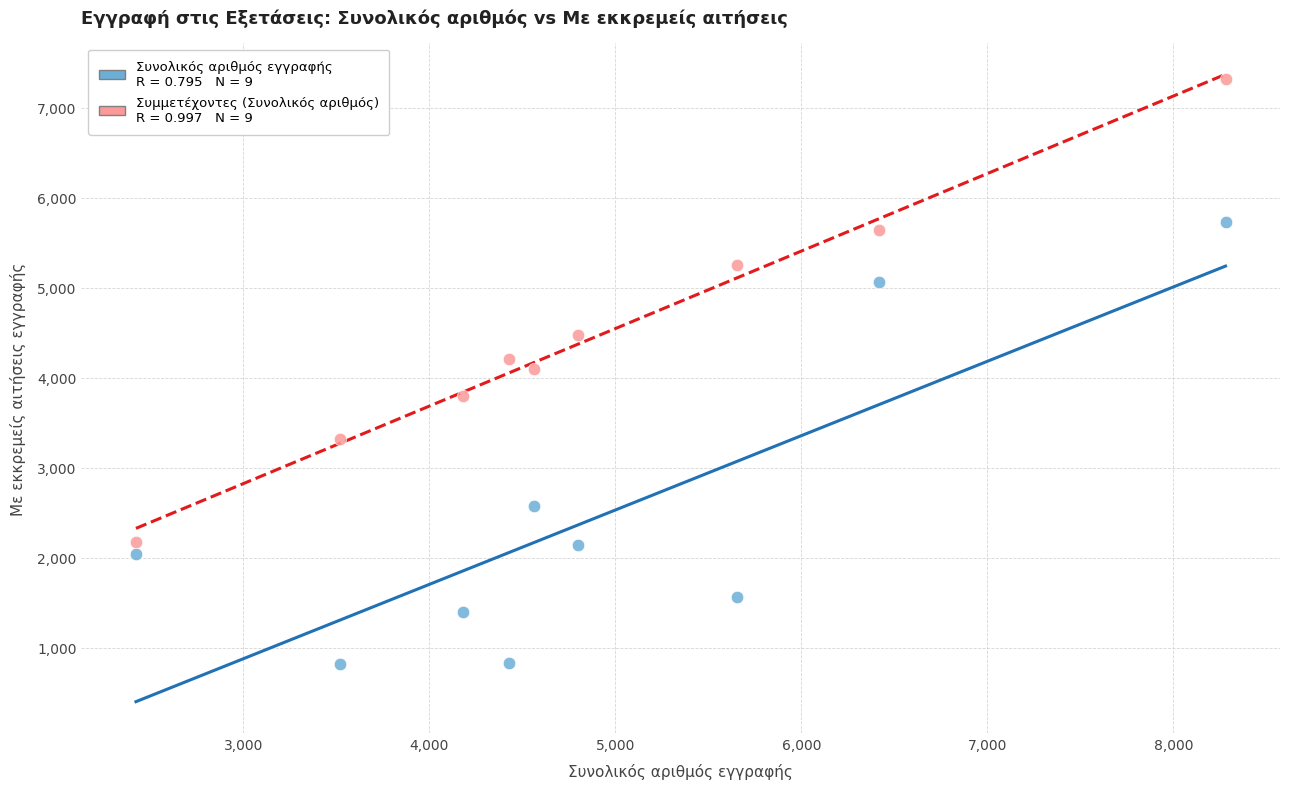

Across all data points, what is the range of Y values (max minus min)?

6503